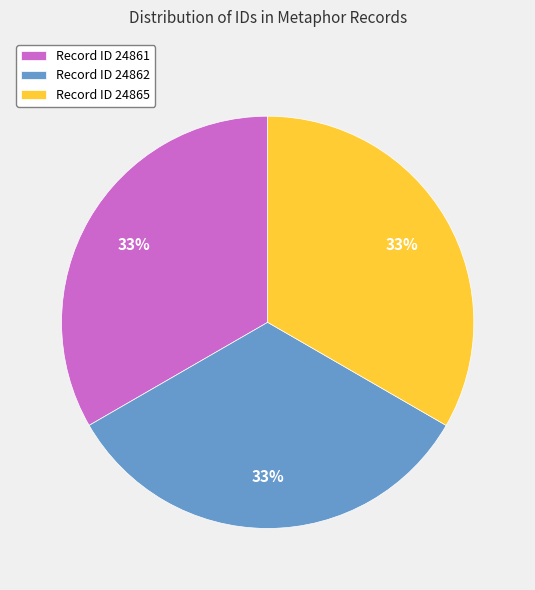

The Record ID 24862 slice represents 33% of the pie. True or false?

True